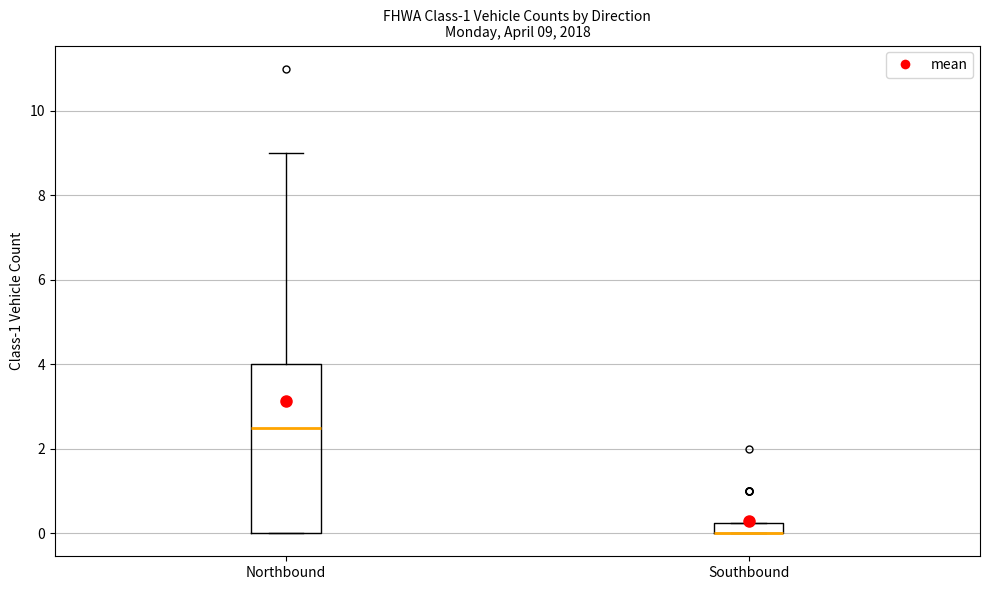

Comparing the boxes themselves (not the whiskers), which one is the tallest?

Northbound